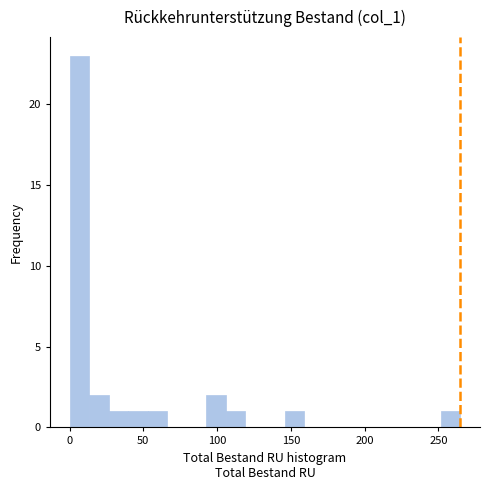

Read against the x-axis, roughly where is the centre of the tallest bar?

5